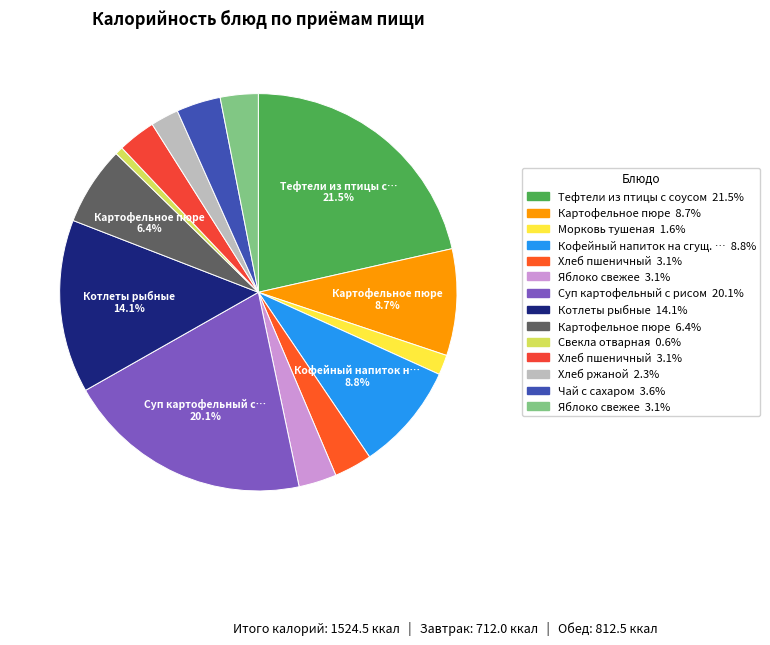

How many slices are in this pie chart?

14